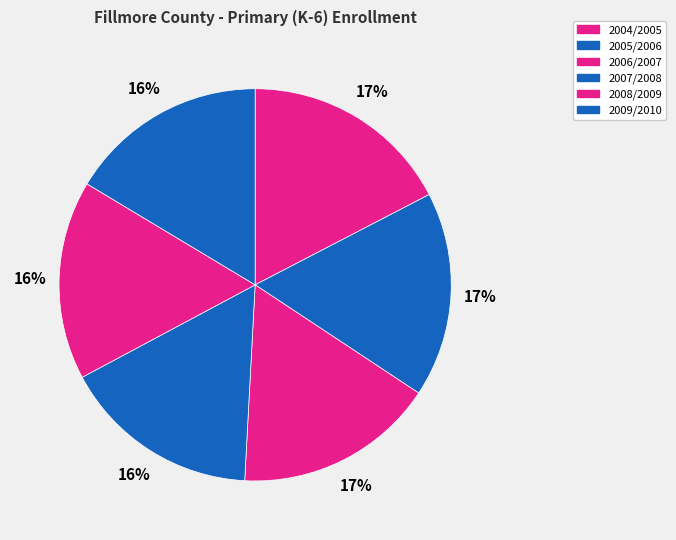

How many slices are in this pie chart?

6